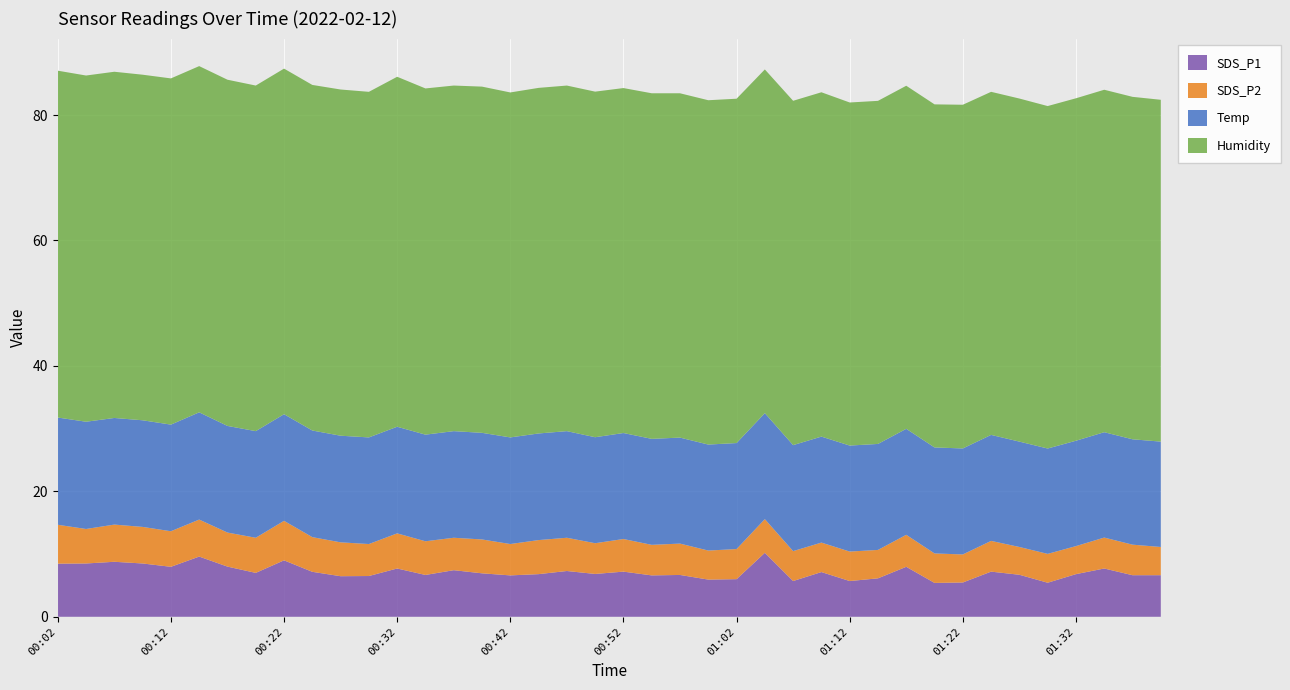

Reading right to left, what are all the values shown in this chart?

SDS_P1: 01:40=6.6	01:37=6.6	01:35=7.7	01:32=6.8	01:30=5.4	01:27=6.7	01:25=7.2	01:22=5.5	01:20=5.4	01:17=8.0	01:15=6.1	01:12=5.7	01:10=7.1	01:07=5.7	01:05=10.2	01:02=6.0	01:00=5.9	00:57=6.7	00:55=6.6	00:52=7.2	00:50=6.8	00:47=7.3	00:45=6.8	00:42=6.6	00:40=6.9	00:37=7.4	00:35=6.7	00:32=7.7	00:29=6.5	00:27=6.5	00:24=7.2	00:22=9.0	00:19=7.0	00:17=8.0	00:14=9.6	00:12=8.0	00:09=8.5	00:07=8.8	00:04=8.5	00:02=8.5
SDS_P2: 01:40=4.5	01:37=4.9	01:35=4.9	01:32=4.5	01:30=4.6	01:27=4.4	01:25=4.9	01:22=4.5	01:20=4.7	01:17=5.1	01:15=4.5	01:12=4.7	01:10=4.7	01:07=4.8	01:05=5.4	01:02=4.8	01:00=4.6	00:57=5.0	00:55=4.9	00:52=5.2	00:50=4.9	00:47=5.3	00:45=5.4	00:42=5.0	00:40=5.4	00:37=5.2	00:35=5.4	00:32=5.6	00:29=5.1	00:27=5.4	00:24=5.5	00:22=6.3	00:19=5.6	00:17=5.4	00:14=5.9	00:12=5.7	00:09=5.8	00:07=5.9	00:04=5.5	00:02=6.2
Temp: 01:40=16.8	01:37=16.8	01:35=16.8	01:32=16.8	01:30=16.8	01:27=16.8	01:25=16.9	01:22=16.9	01:20=16.9	01:17=16.9	01:15=16.9	01:12=16.9	01:10=16.9	01:07=16.9	01:05=16.9	01:02=16.9	01:00=16.9	00:57=16.9	00:55=16.9	00:52=16.9	00:50=16.9	00:47=17.0	00:45=17.0	00:42=17.0	00:40=17.0	00:37=17.0	00:35=17.0	00:32=17.0	00:29=17.0	00:27=17.0	00:24=17.0	00:22=17.0	00:19=17.0	00:17=17.0	00:14=17.1	00:12=17.0	00:09=17.0	00:07=17.0	00:04=17.1	00:02=17.1
Humidity: 01:40=54.5	01:37=54.6	01:35=54.6	01:32=54.6	01:30=54.6	01:27=54.7	01:25=54.7	01:22=54.8	01:20=54.7	01:17=54.7	01:15=54.7	01:12=54.7	01:10=54.9	01:07=54.9	01:05=54.8	01:02=54.9	01:00=54.9	00:57=54.9	00:55=55.1	00:52=55.0	00:50=55.1	00:47=55.1	00:45=55.1	00:42=55.0	00:40=55.2	00:37=55.1	00:35=55.2	00:32=55.8	00:29=55.1	00:27=55.2	00:24=55.1	00:22=55.1	00:19=55.1	00:17=55.2	00:14=55.2	00:12=55.2	00:09=55.1	00:07=55.2	00:04=55.2	00:02=55.3